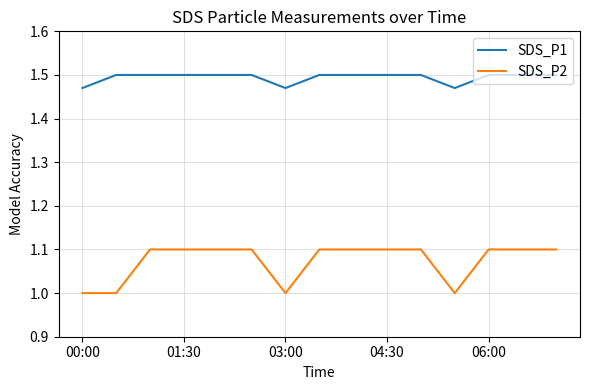

Which series has the widest spread of values?

SDS_P2